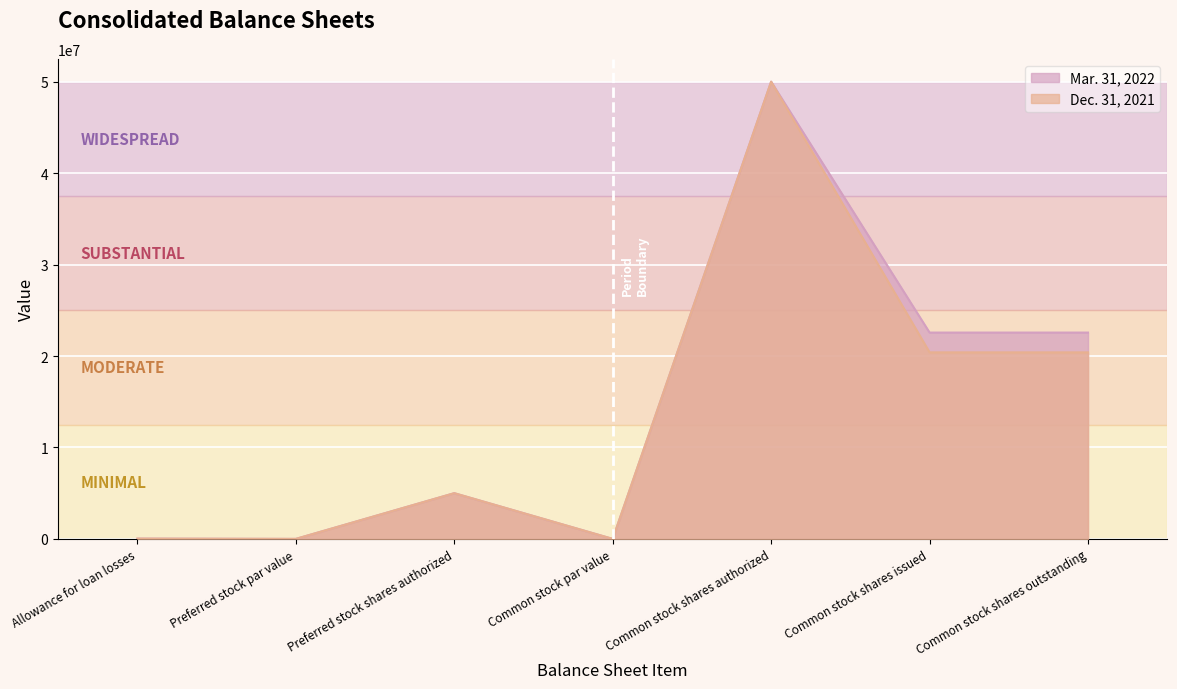

What is the difference between the second highest and second lowest values in the Dec. 31, 2021 series?

20400348